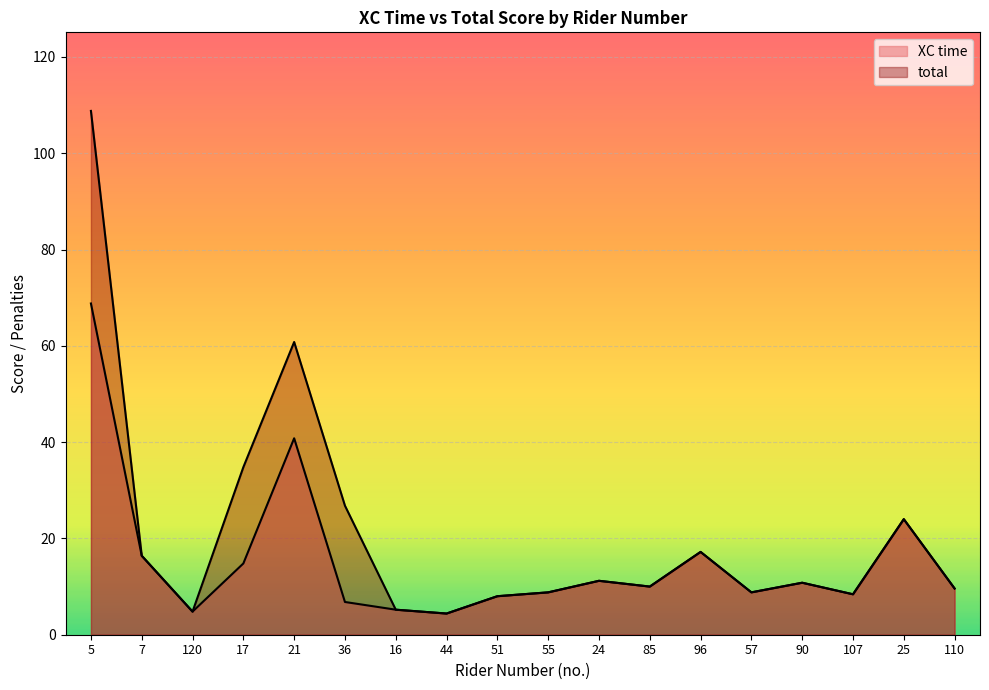

Which series has the widest spread of values?

total